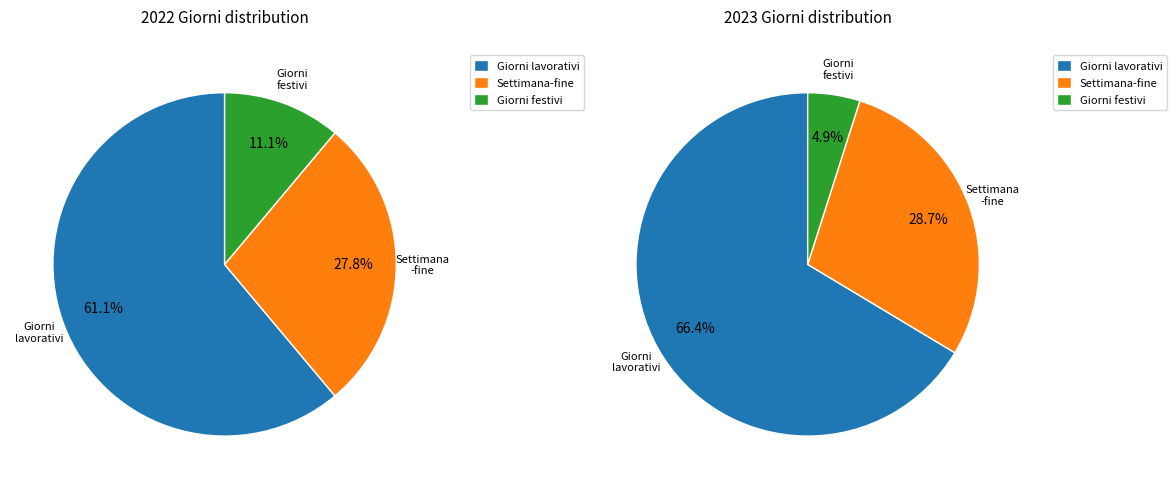

Does 2022 represent more than half of the total?

No